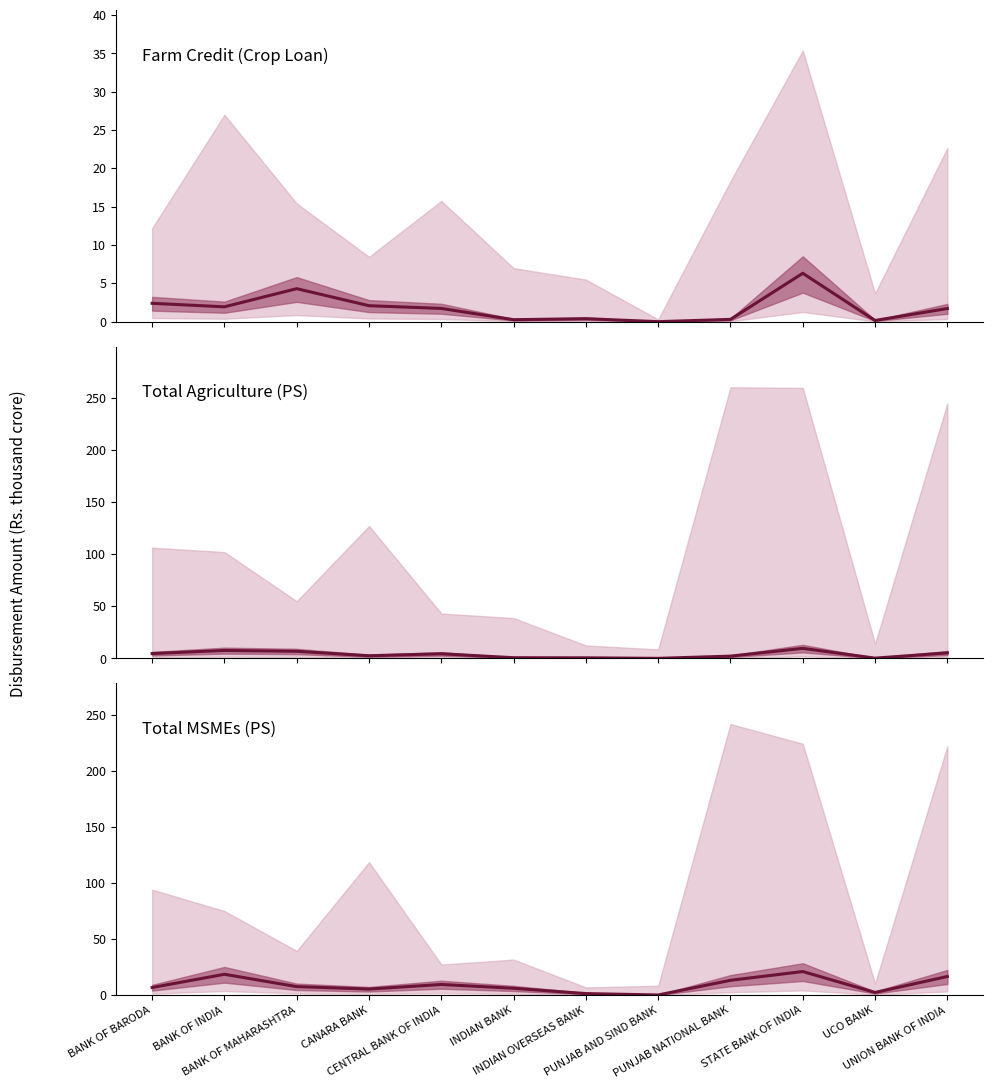

True or false: Total MSMEs Amt and Farm Credit (Crop Loan Amt) cross at least once.

False